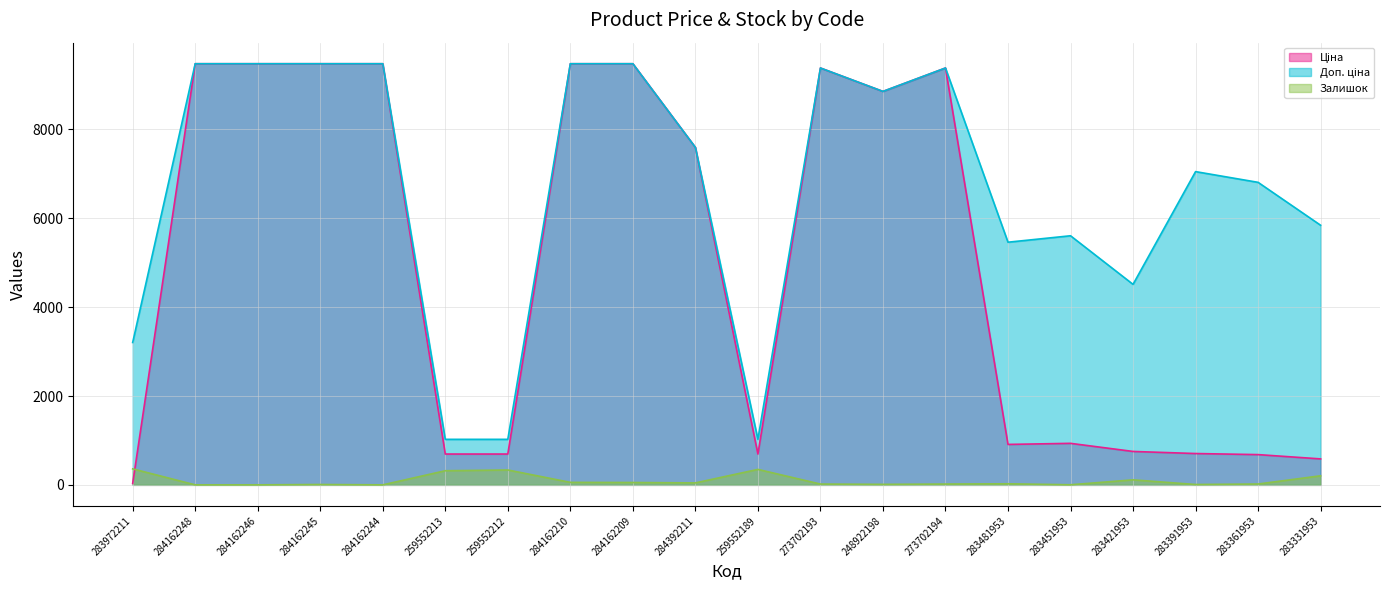

In Ціна, how many points are higher than both neighbors (excluding endpoints)?

3